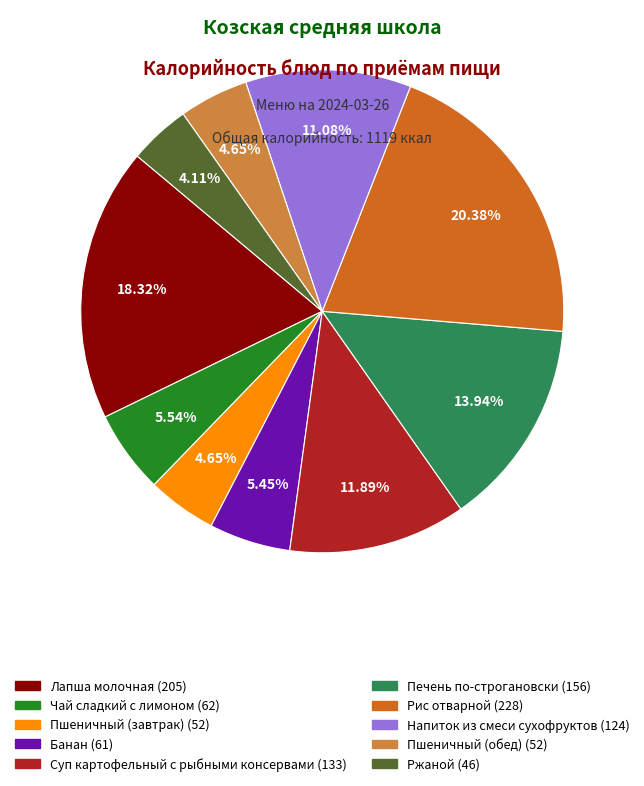

Count the number of slices in the pie.

10